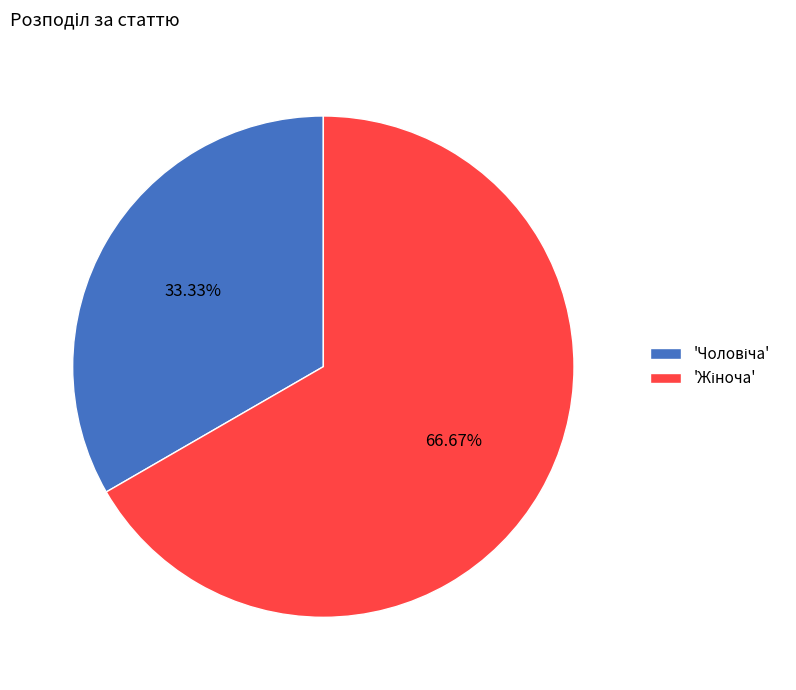

How many slices are in this pie chart?

2